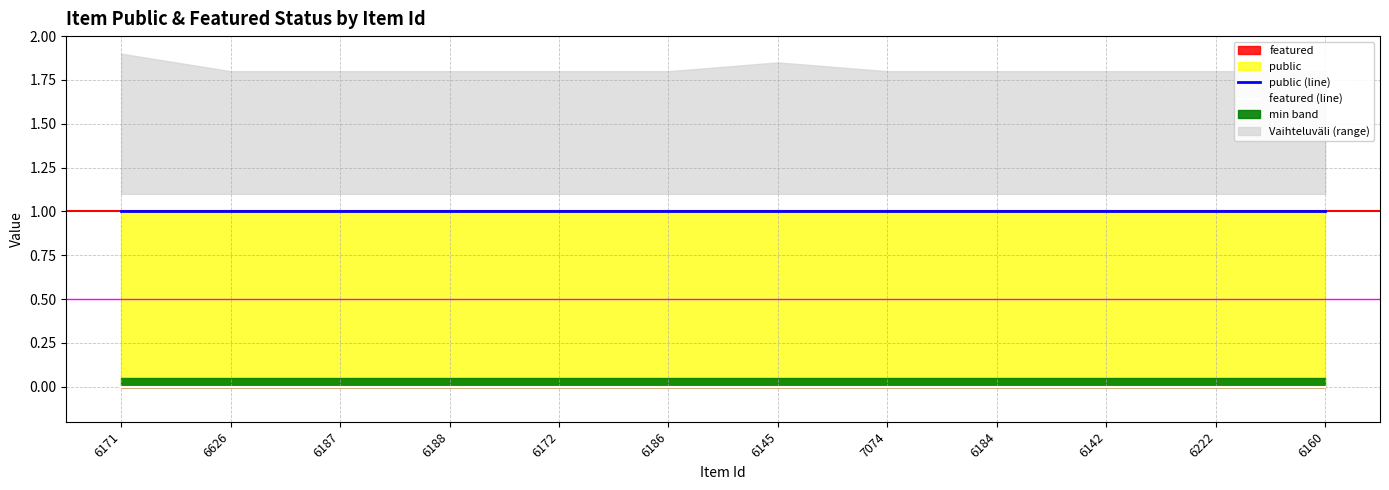

What is the total value across all series at 6187?

1